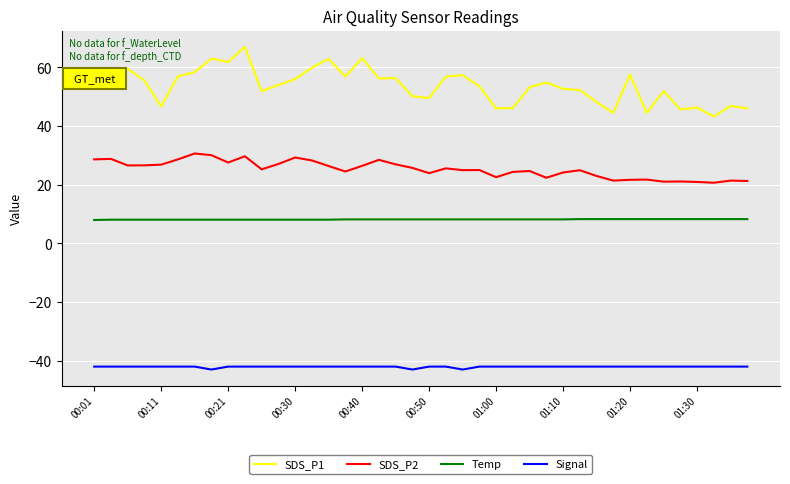

What is the difference between the maximum and minimum values in the SDS_P1 series?

23.7